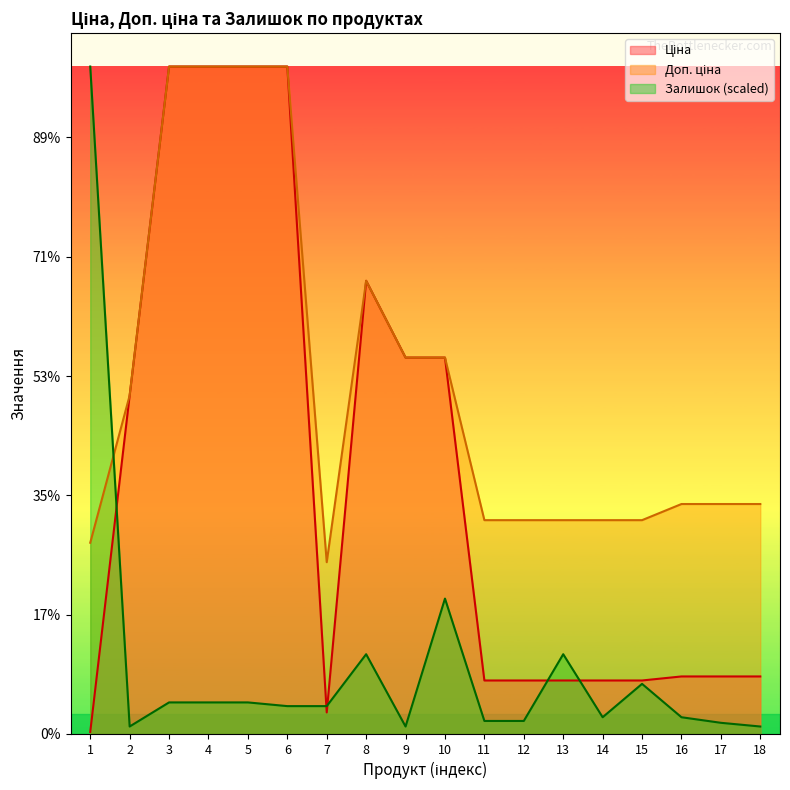

The value of Ціна at 8 is 7596.5. True or false?

True